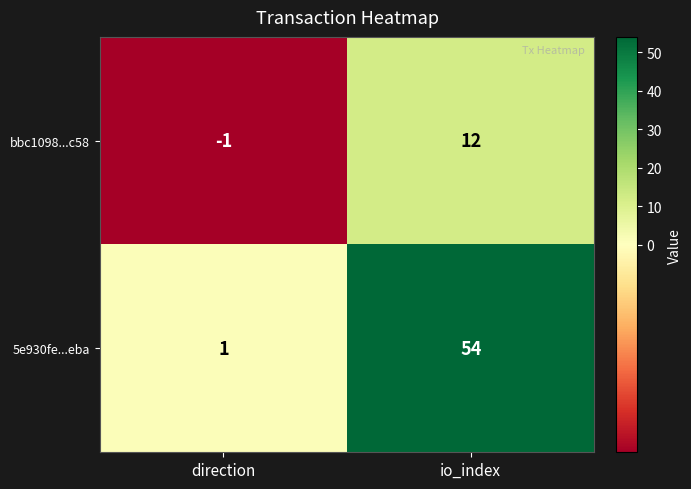

At which label does bbc1098...c58 reach its peak?

io_index